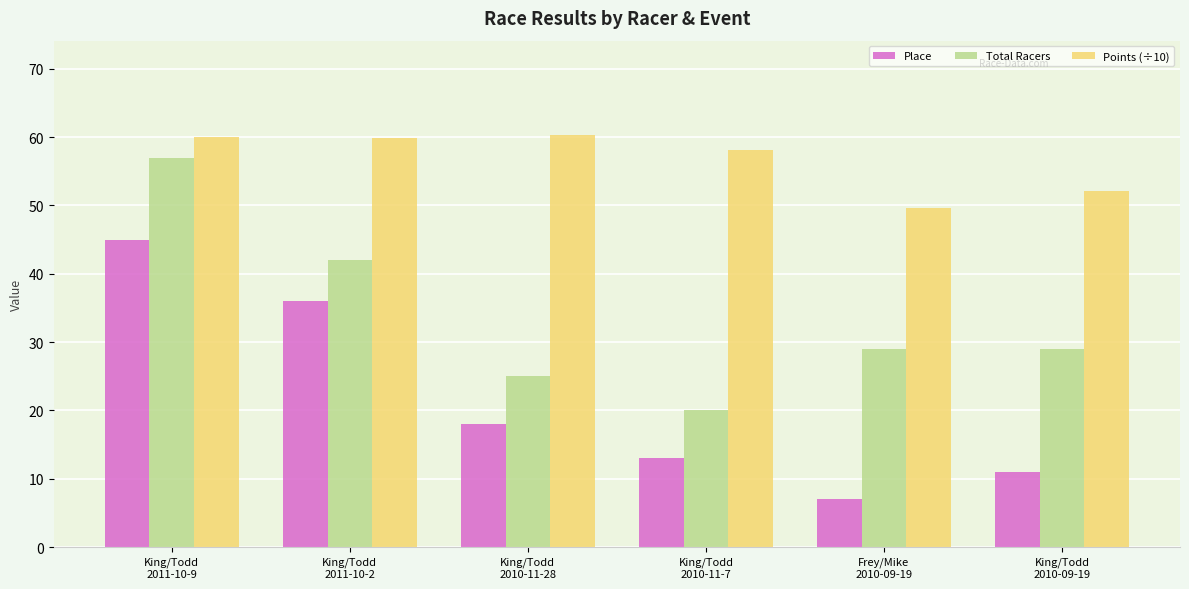

How many bars are there in each group?

3